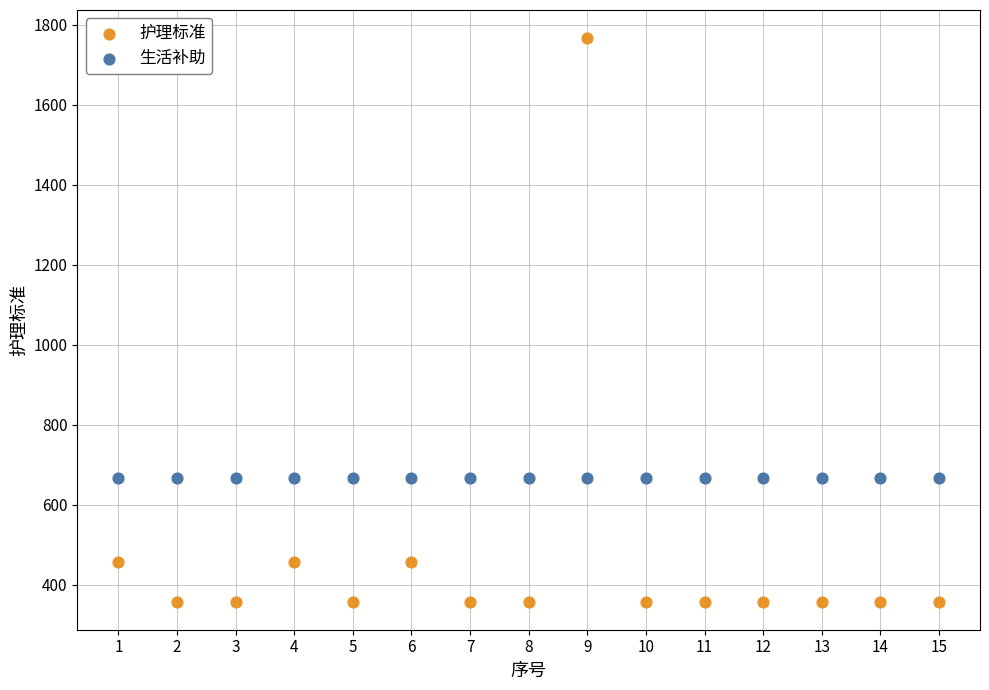

Which series reaches the maximum Y coordinate?

护理标准